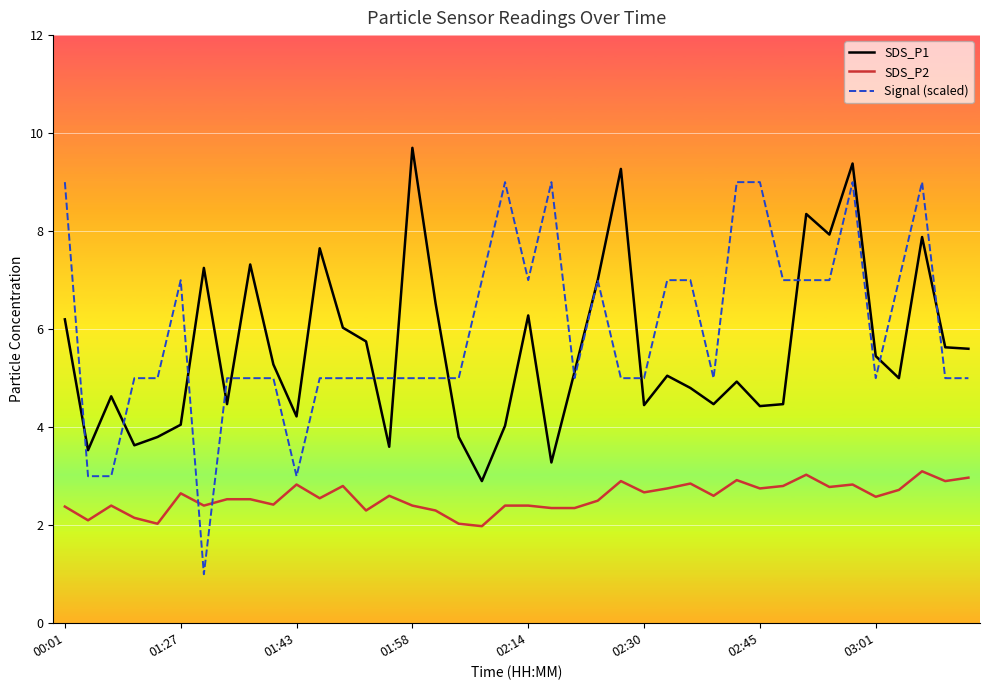

What is the maximum value for Signal (scaled)?

9.0